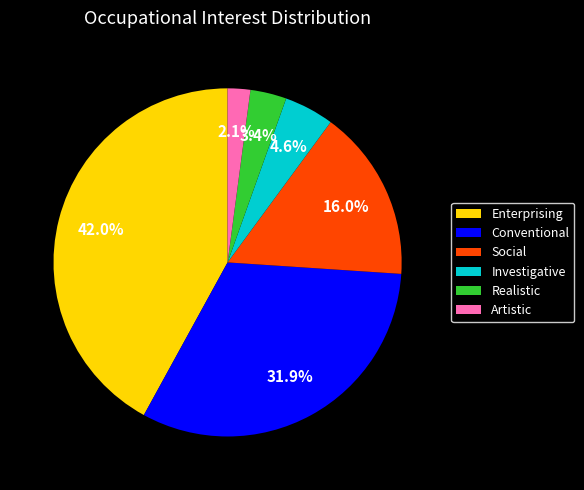

What percentage is the Investigative slice, to the nearest percent?

5%